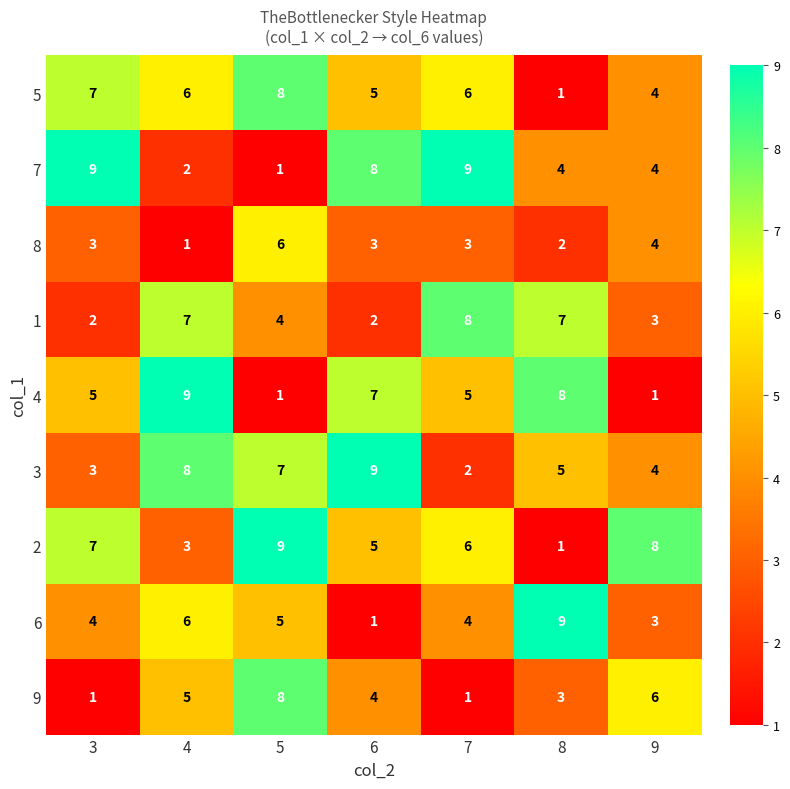

What is the average value of the 2 series?

6